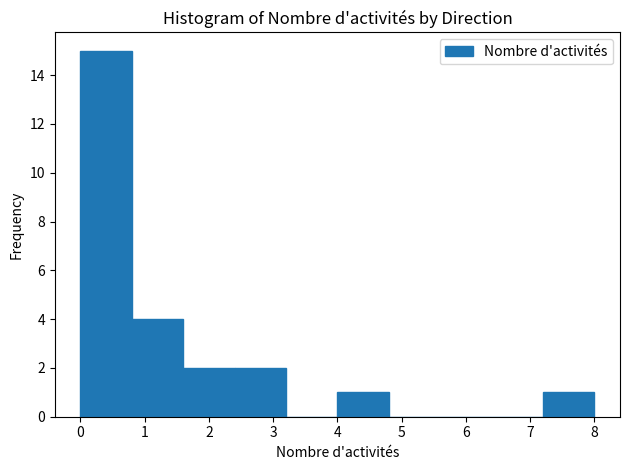

Reading left to right, transcribe this chart: for each bar, give the range it covers on the x-axis and its height. The values are not printed on the chart, so give them approximately, as read against the axis.

0.0 to 0.8: 15
0.8 to 1.6: 4
1.6 to 2.4: 2
2.4 to 3.2: 2
3.2 to 4.0: 0
4.0 to 4.8: 1
4.8 to 5.6: 0
5.6 to 6.4: 0
6.4 to 7.2: 0
7.2 to 8.0: 1